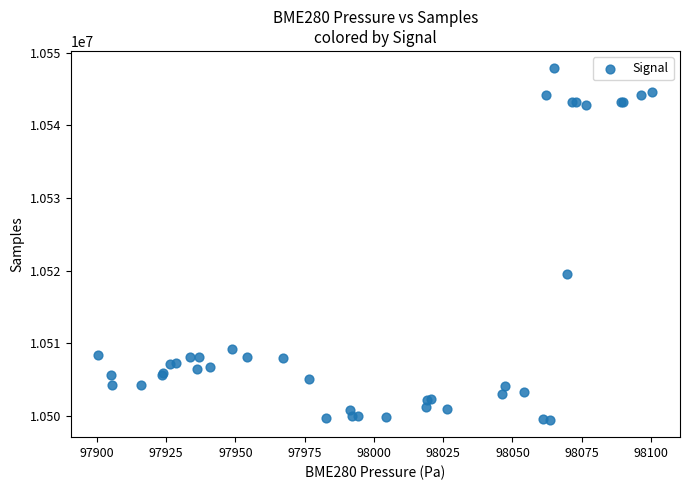

What Y value in the scatter plot is closest to 10523653?

10519492